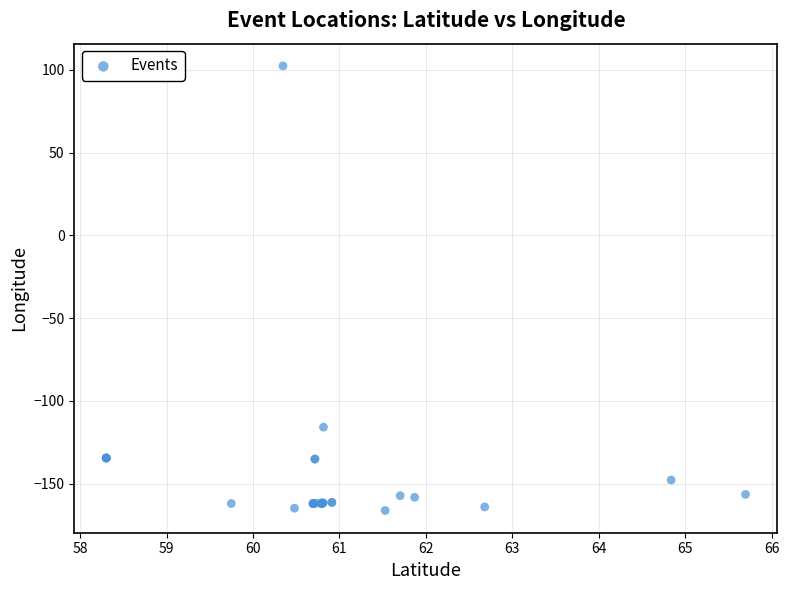

What Y value in the scatter plot is closest to -31?

-115.8